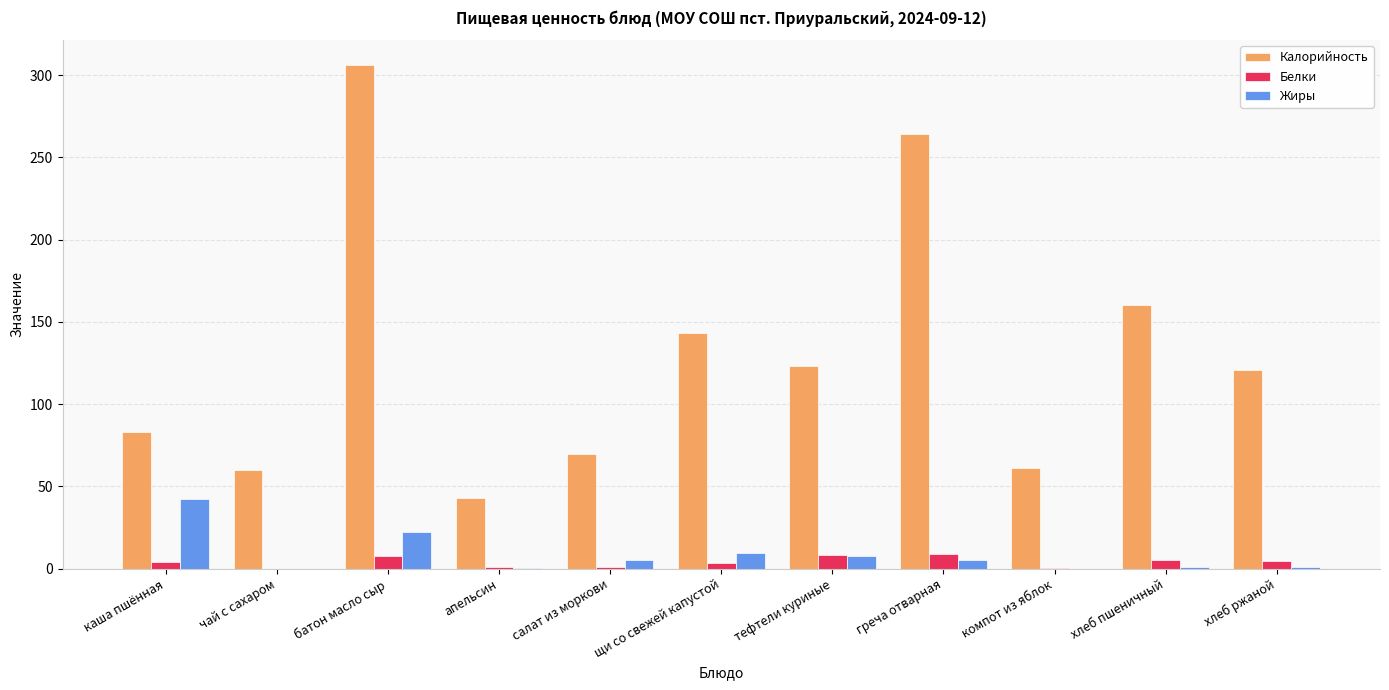

The Белки series shows 8.6 at тефтели куриные. True or false?

True